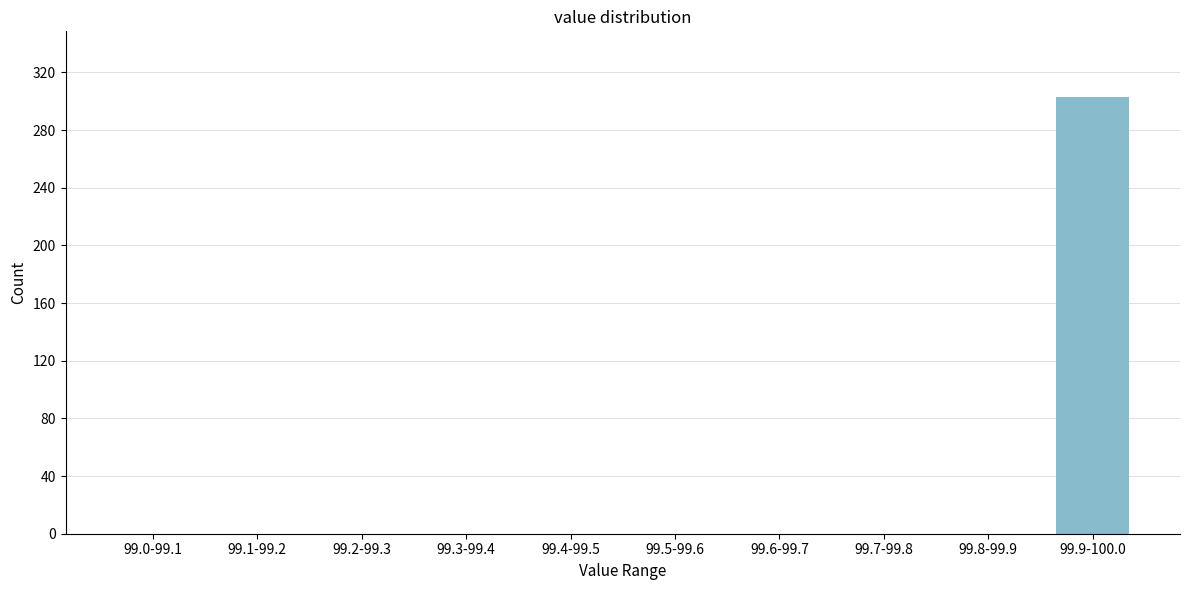

Reading right to left, what are all the values shown in this chart?

99.9-100.0=303	99.8-99.9=0	99.7-99.8=0	99.6-99.7=0	99.5-99.6=0	99.4-99.5=0	99.3-99.4=0	99.2-99.3=0	99.1-99.2=0	99.0-99.1=0